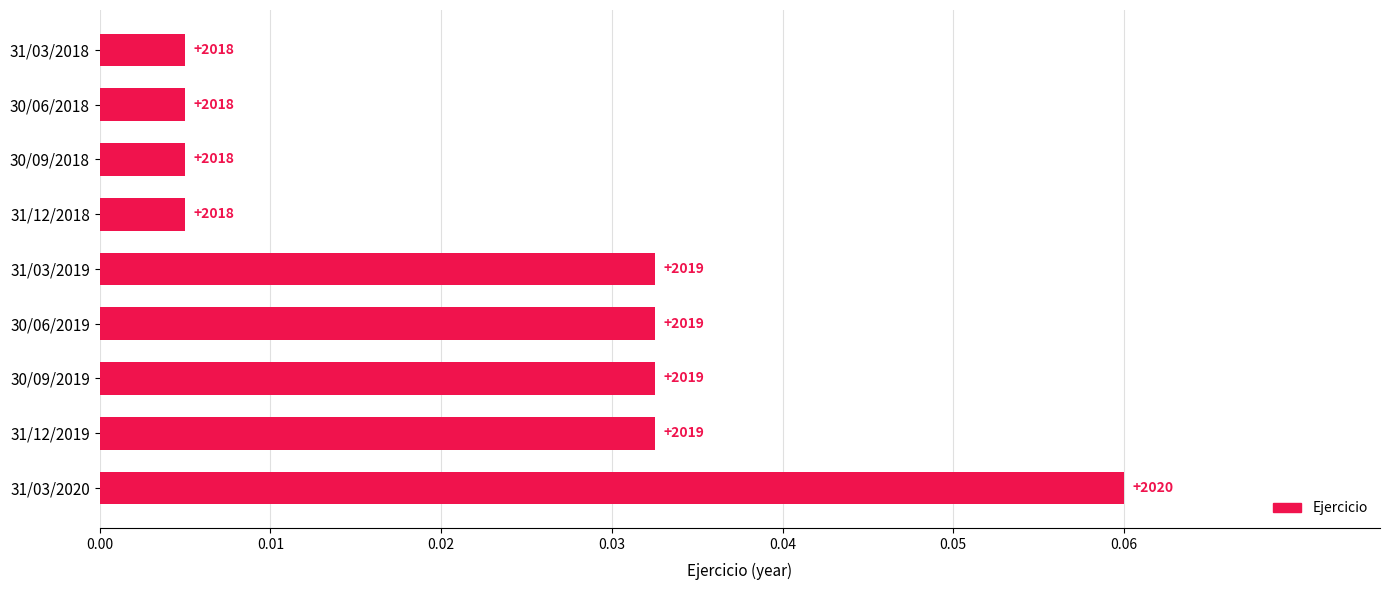

What is the difference between the maximum and minimum values?

0.1